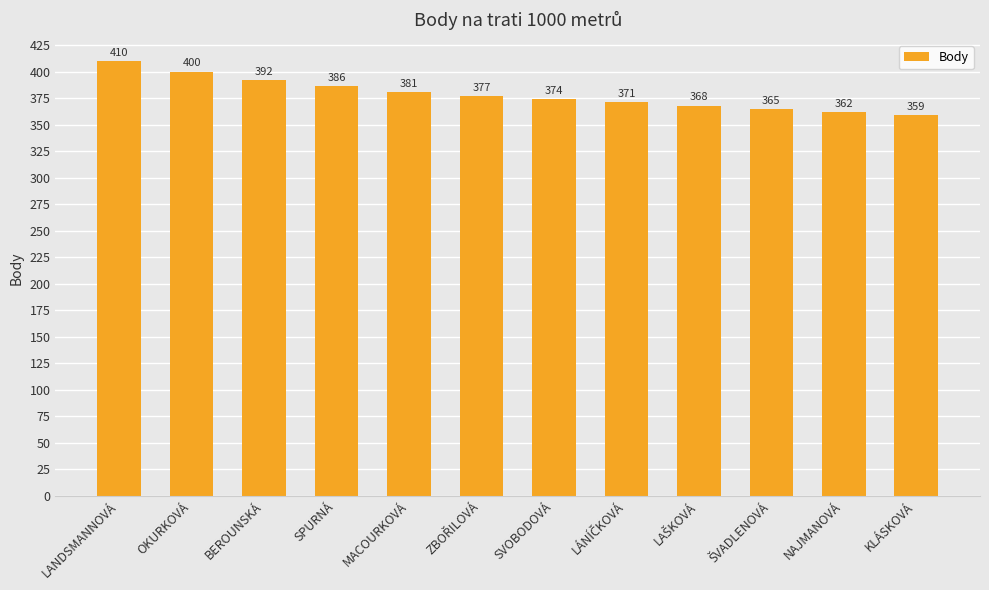

How many bars are there in total?

12